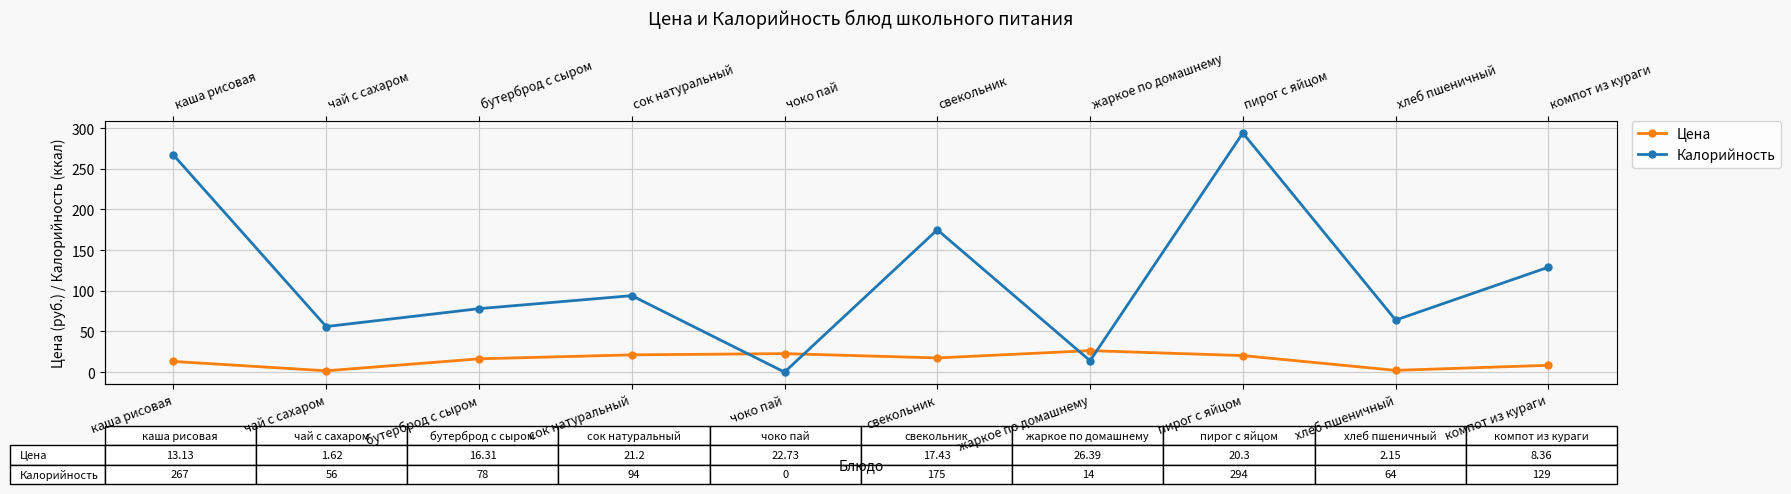

Rank the series by their average value, from highest to lowest.

Калорийность, Цена